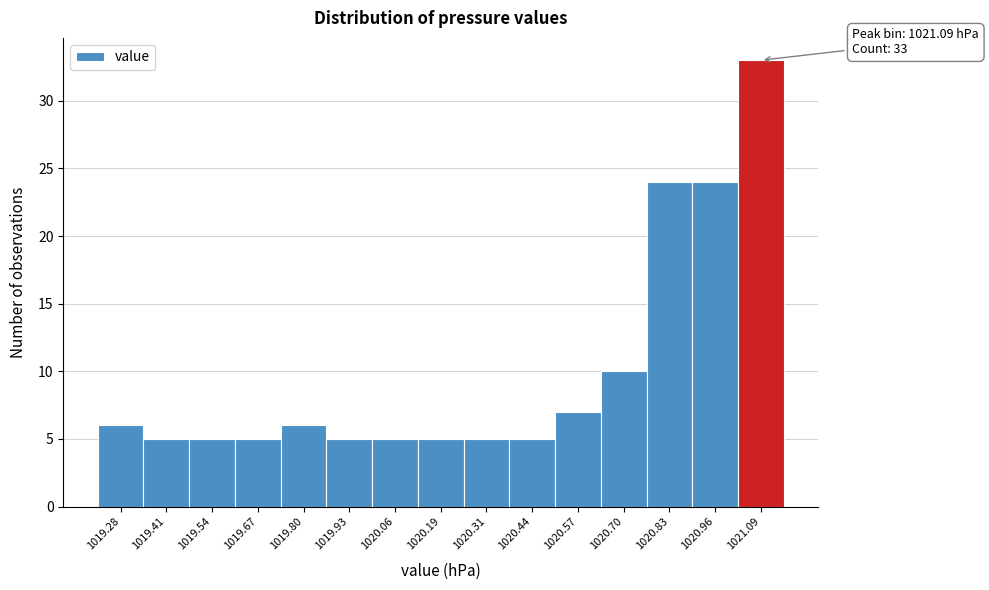

Reading left to right, extract all data points from this chart.

1019.28=6	1019.41=5	1019.54=5	1019.67=5	1019.80=6	1019.93=5	1020.06=5	1020.19=5	1020.31=5	1020.44=5	1020.57=7	1020.70=10	1020.83=24	1020.96=24	1021.09=33